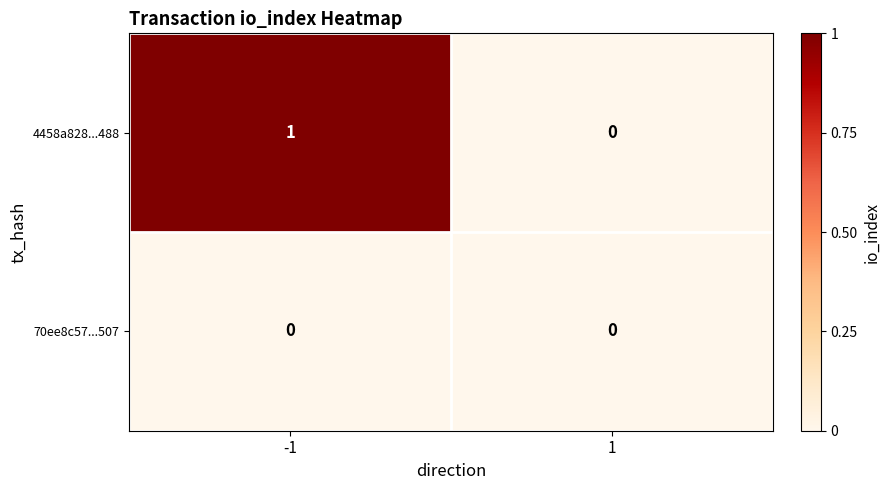

At which category is the sum across all series the highest?

-1